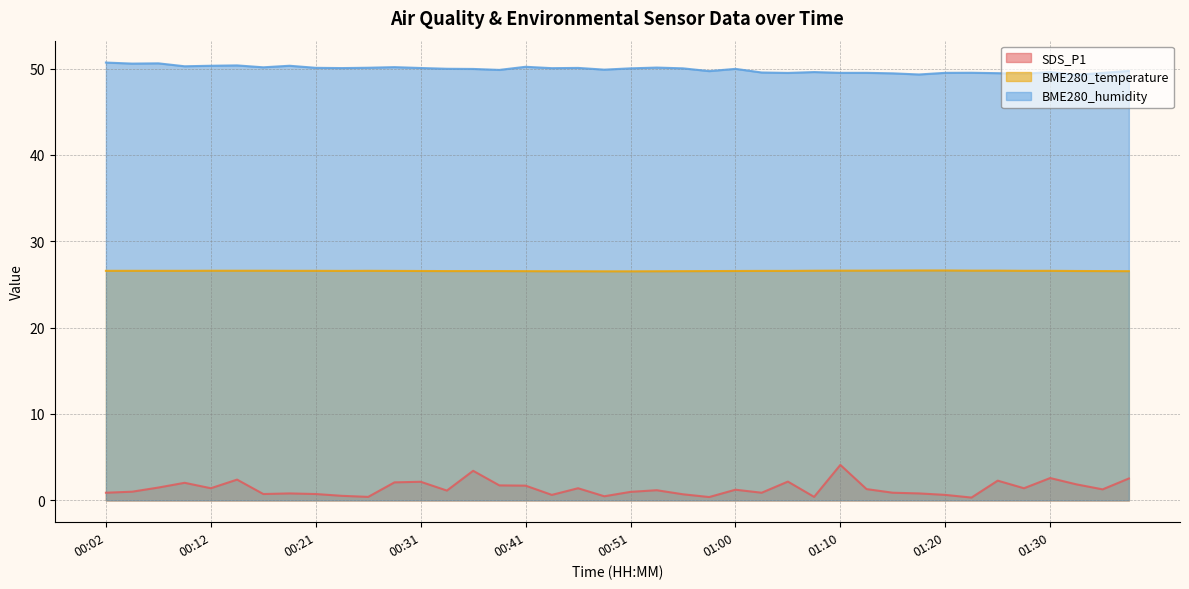

What is the sum of the SDS_P1 values at 01:12 and 00:34?

2.4